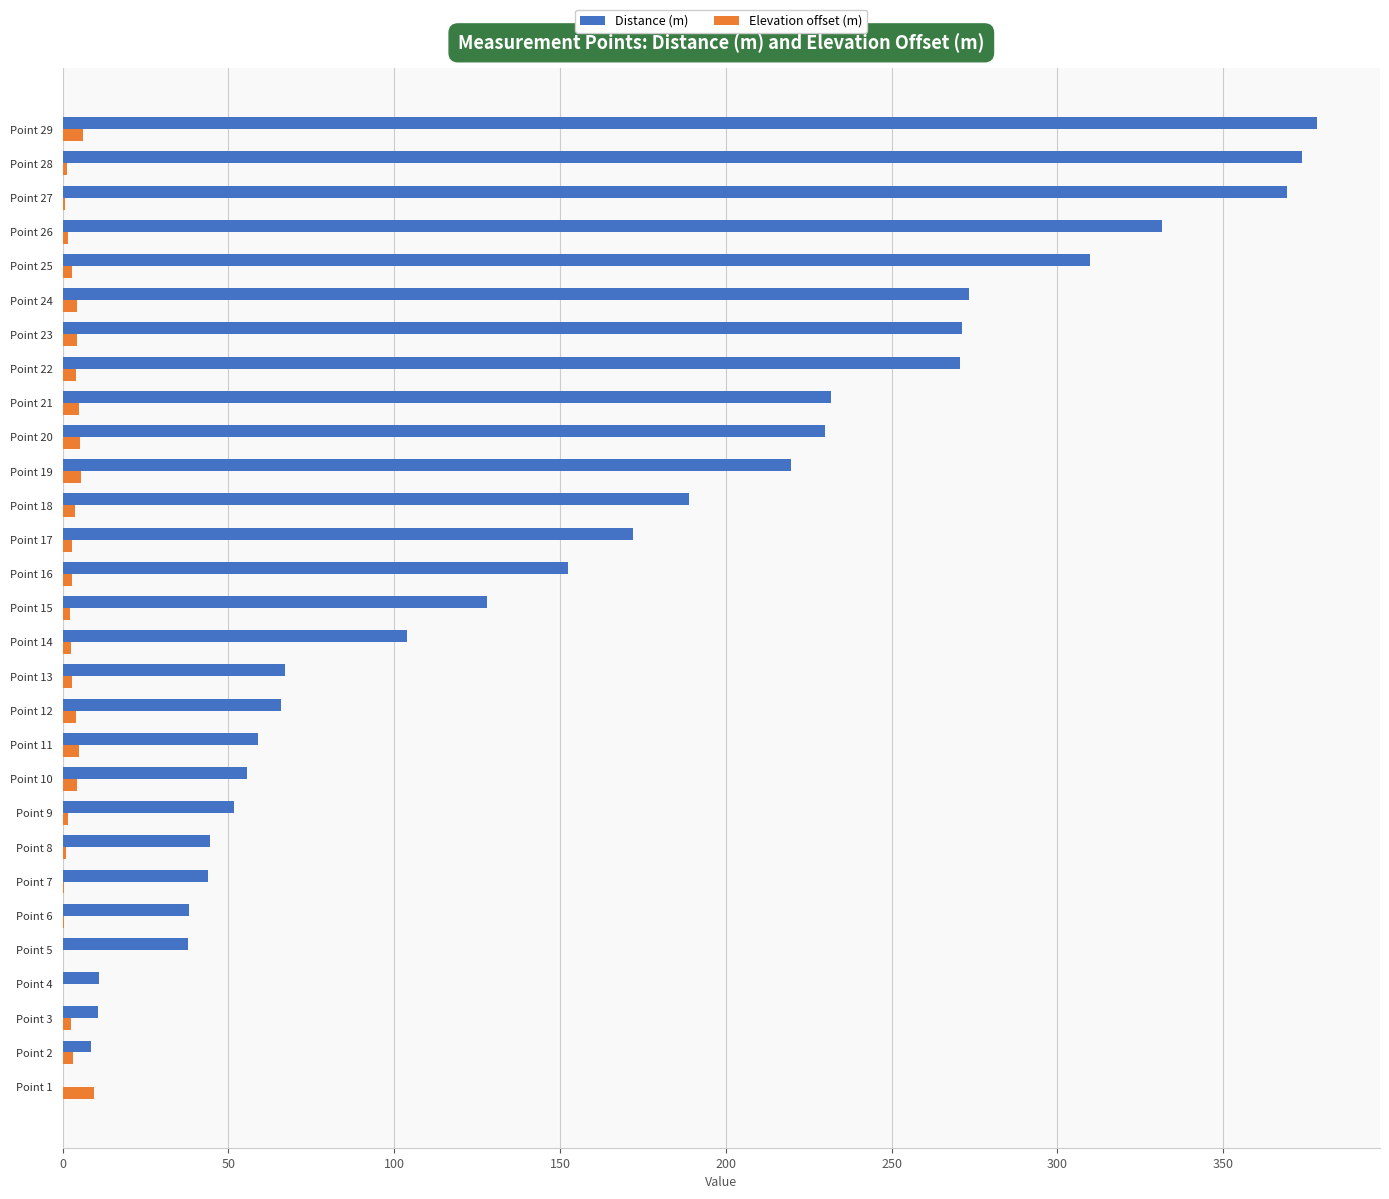

What is the sum of all Distance (m) values?

4498.8